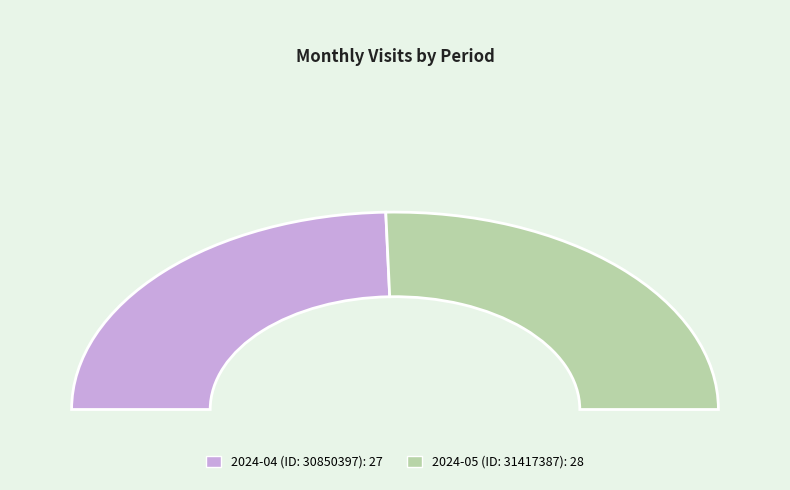

Which has a higher value, 2024-05 (ID: 31417387) or 2024-04 (ID: 30850397)?

2024-05 (ID: 31417387)